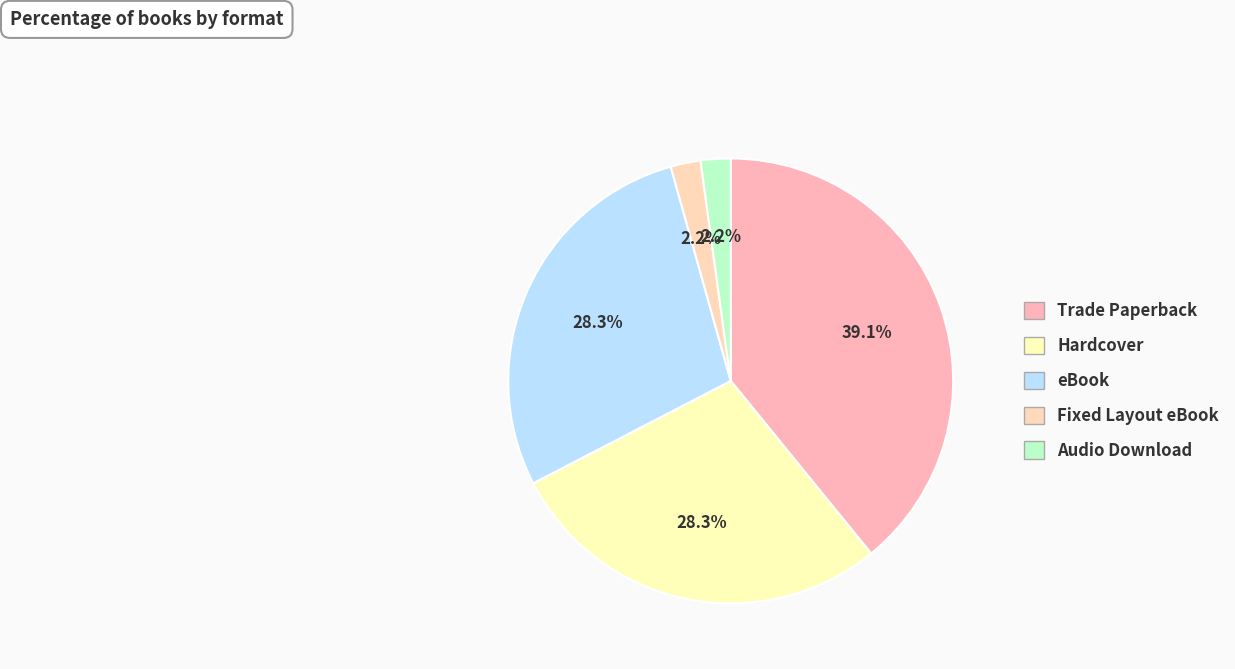

How many slices are in this pie chart?

5